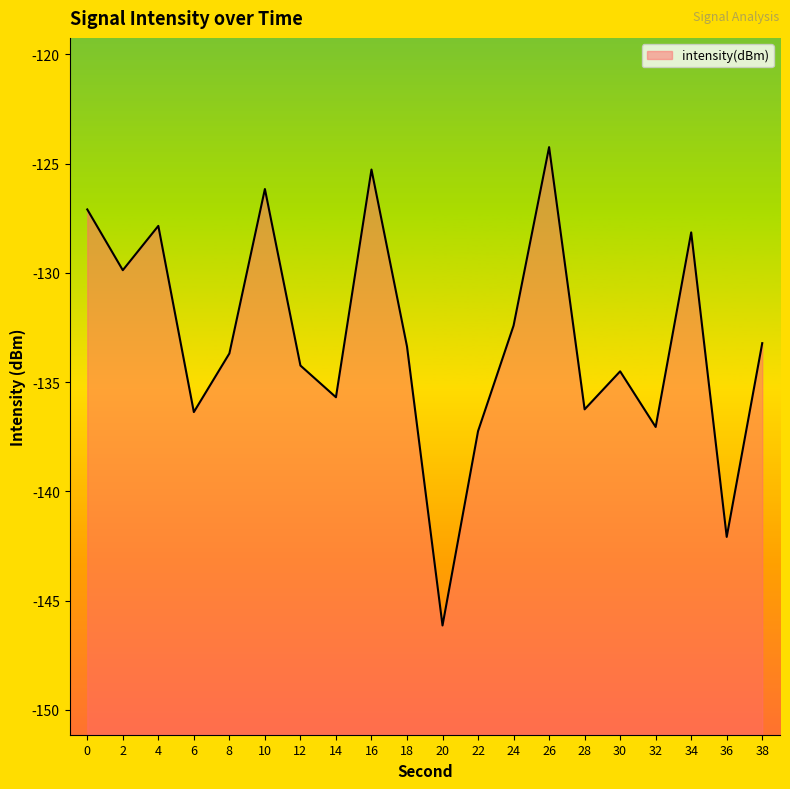

What is the difference between the maximum and minimum values?

21.9